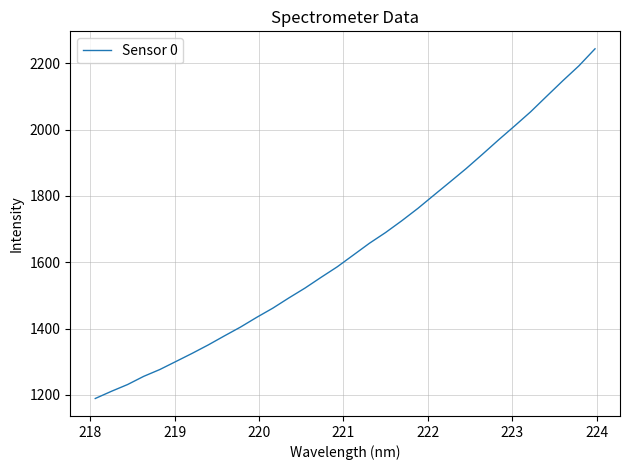

What is the greatest value displayed?

2244.0